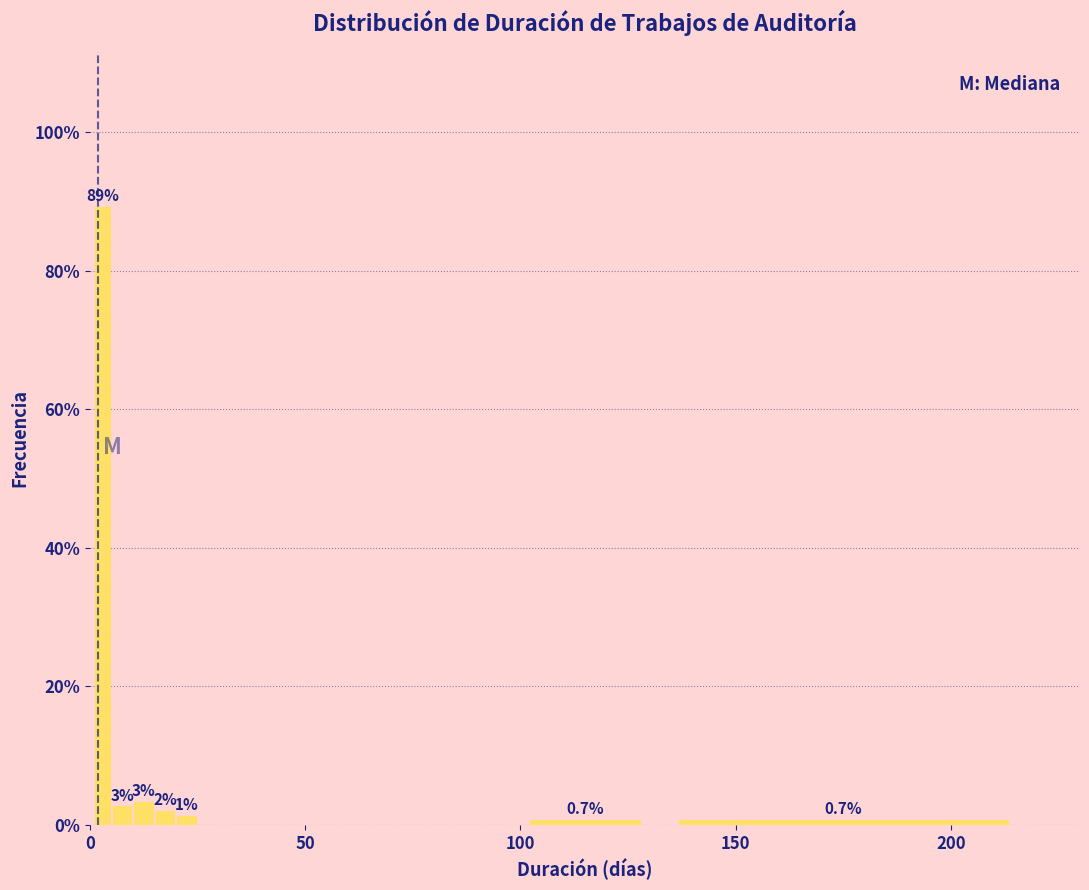

Read against the x-axis, roughly where is the centre of the tallest bar?

5